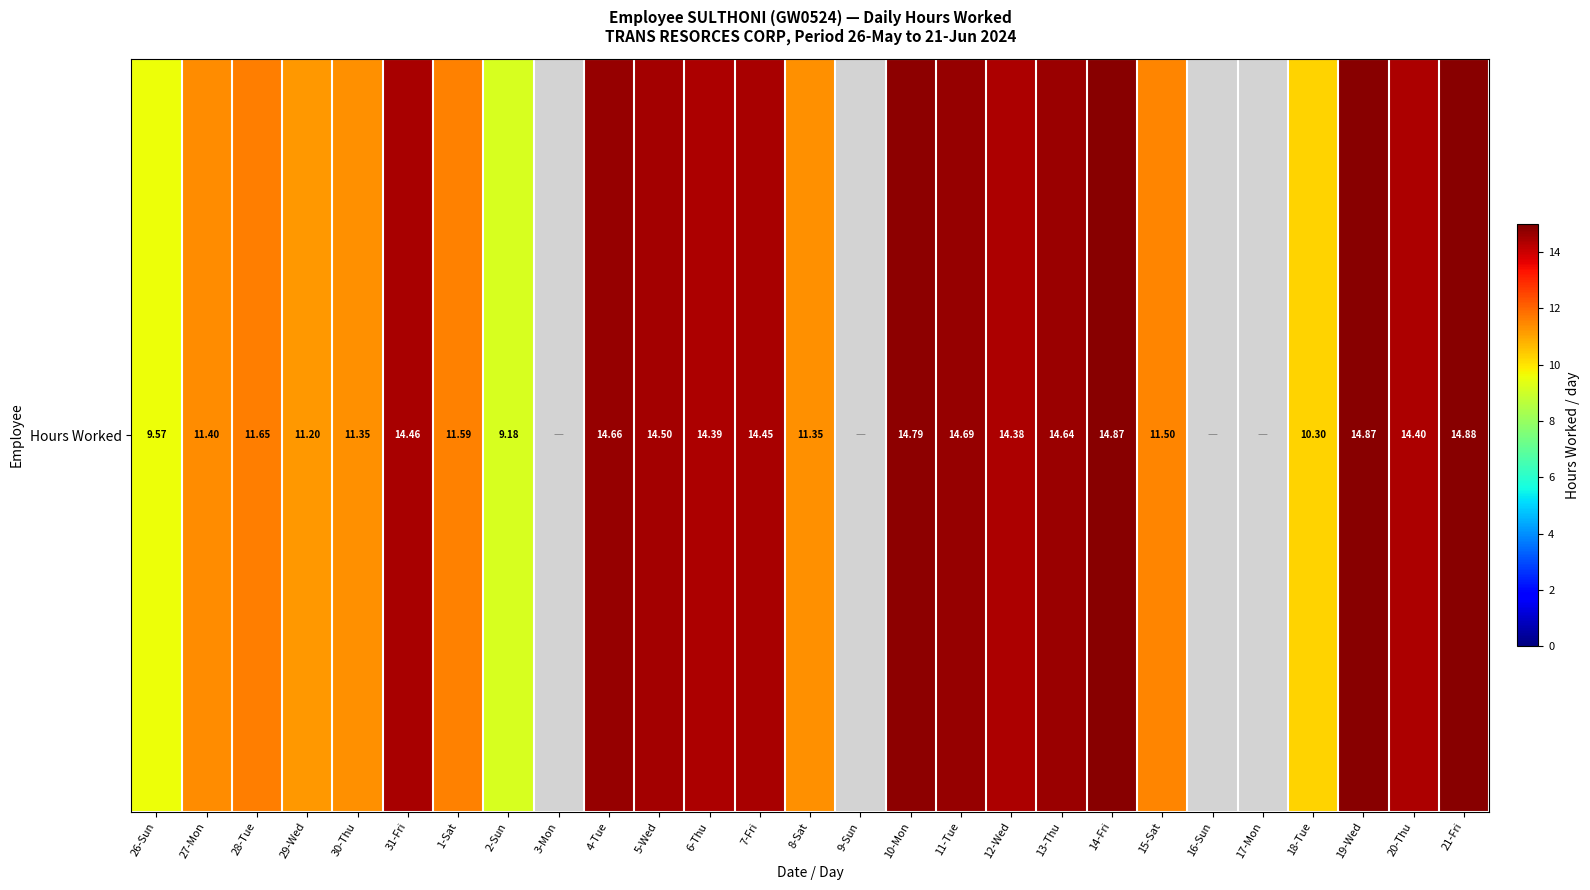

Reading right to left, list all the values displayed in this chart.

14.9	14.4	14.9	10.3	0.0	0.0	11.5	14.9	14.6	14.4	14.7	14.8	0.0	11.3	14.4	14.4	14.5	14.7	0.0	9.2	11.6	14.5	11.3	11.2	11.7	11.4	9.6